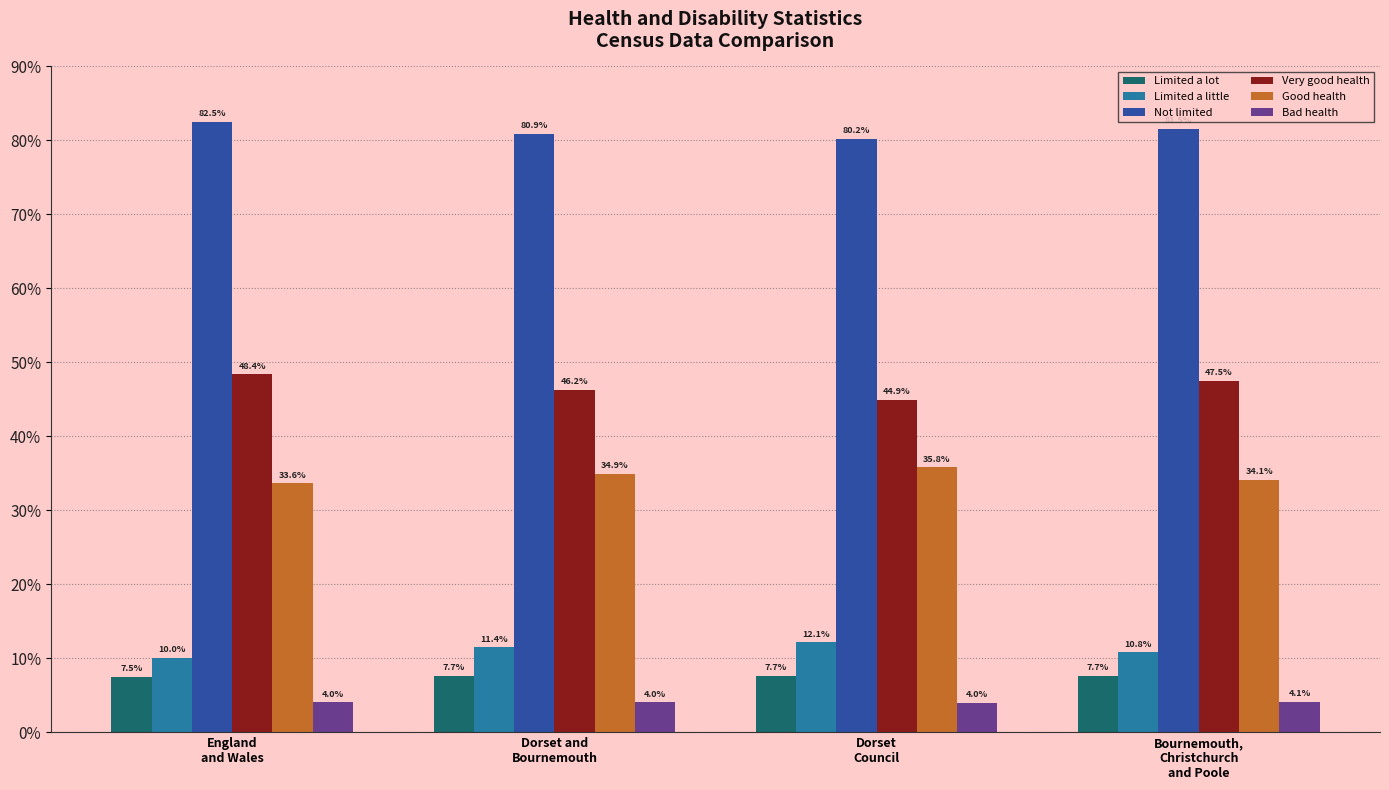

What is the approximate value of Very good health at Dorset and
Bournemouth?

46.2